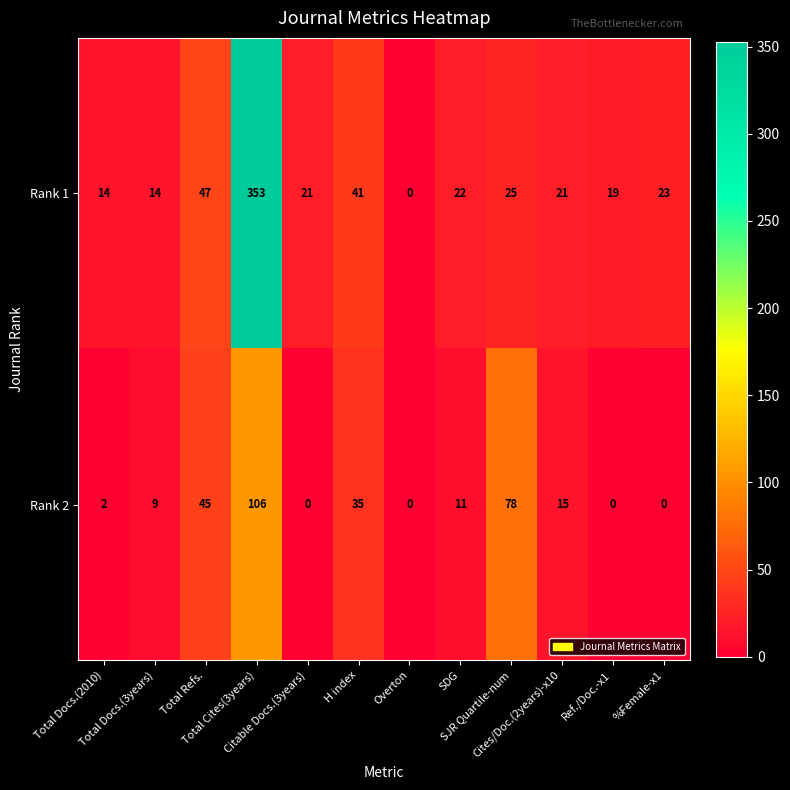

Which series has the widest spread of values?

Rank 1